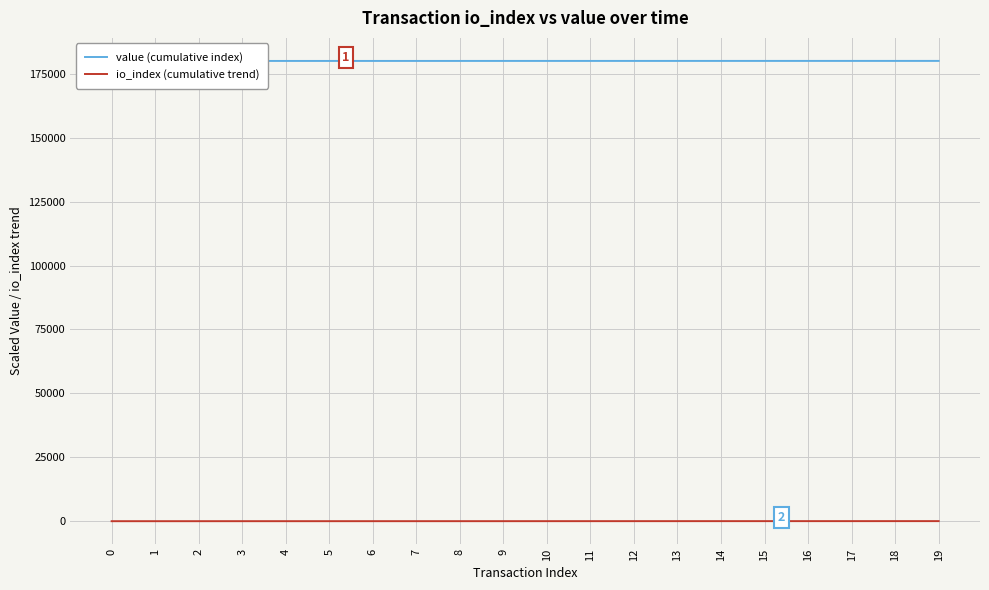

True or false: value (cumulative index) and io_index (cumulative trend) intersect in this chart.

False